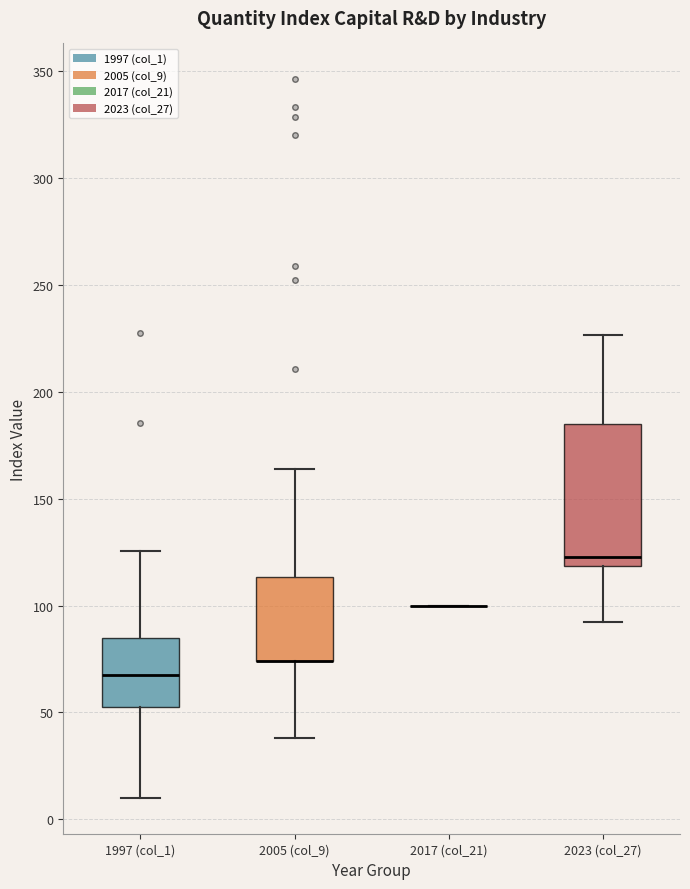

Reading left to right, read every box against the y-axis: the position of its median line, the range the box covers, and the ends of its whiskers. The values are not printed on the chart, so give them approximately, as read against the axis.

1997 (col_1): median 65, box 50 to 85, whiskers 10 to 125
2005 (col_9): median 75 (drawn on the box's lower edge), box 75 to 115, whiskers 40 to 165
2017 (col_21): box collapsed to a line at 100, whiskers 100 to 100
2023 (col_27): median 125, box 120 to 185, whiskers 90 to 225